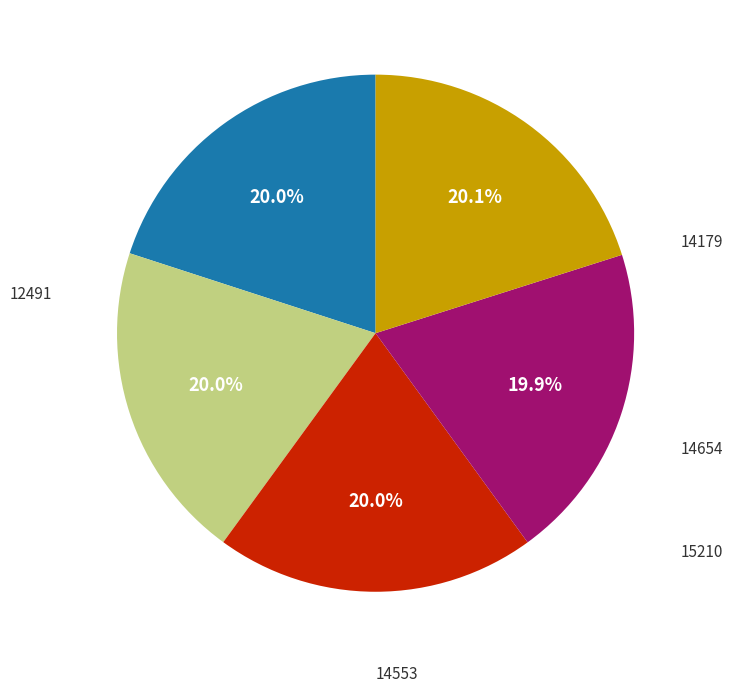

To the nearest percent, what is the average slice percentage?

20%